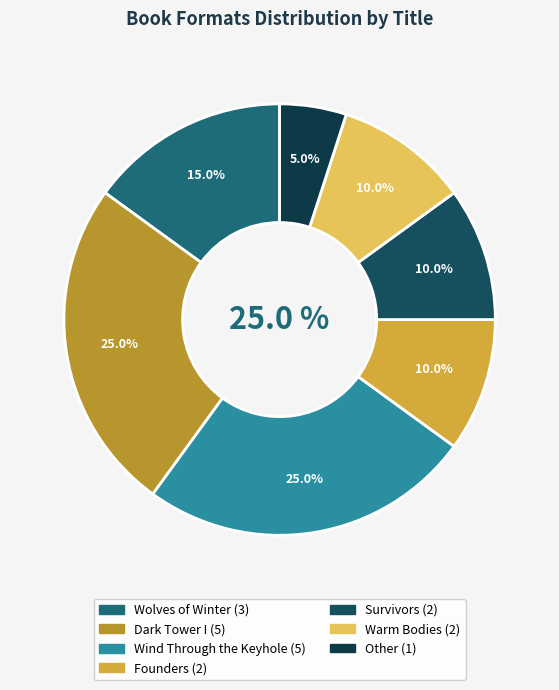

Which slice is the largest?

Dark Tower I